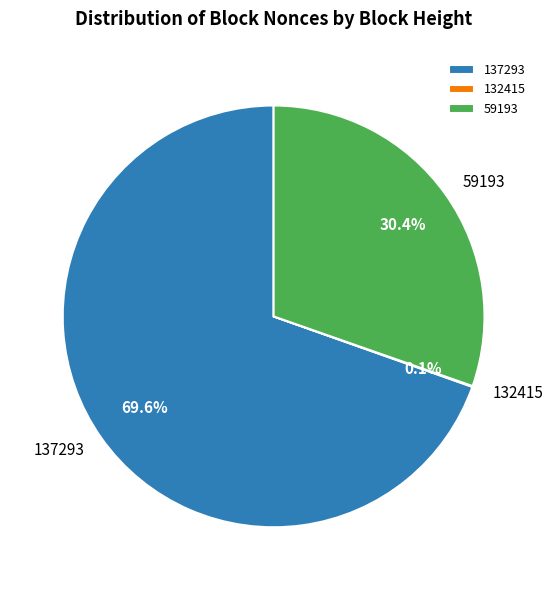

Does 137293 represent more than half of the total?

Yes